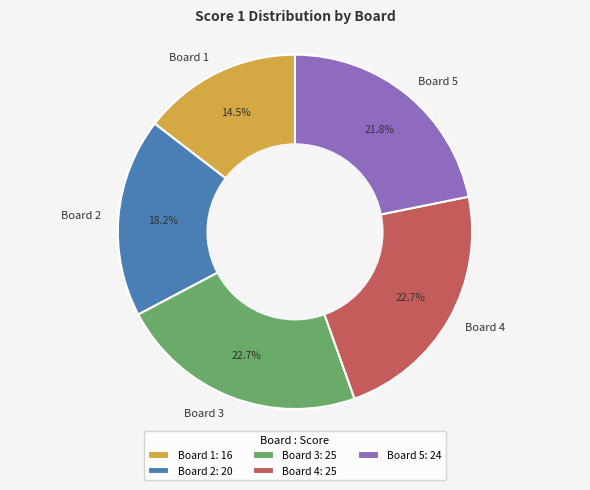

Is the sum of Board 1 and Board 3 greater than half?

No